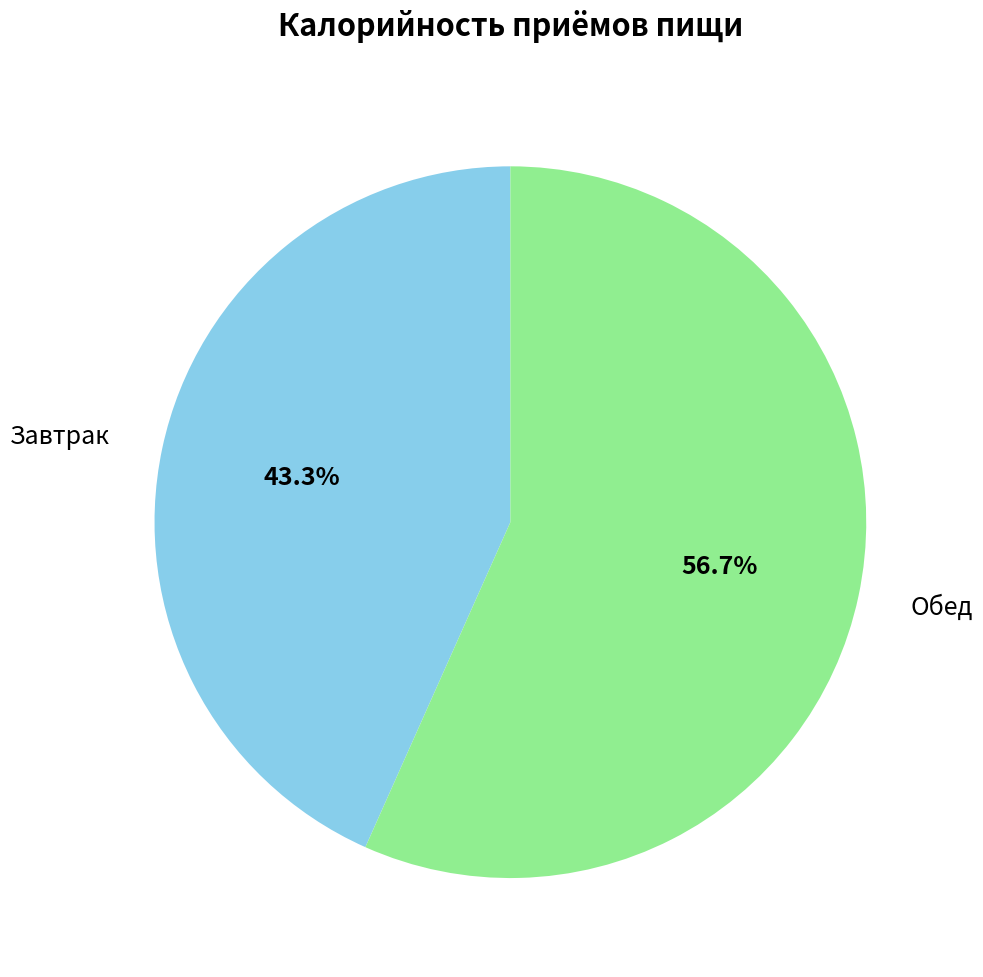

Which slice is the smallest?

Завтрак